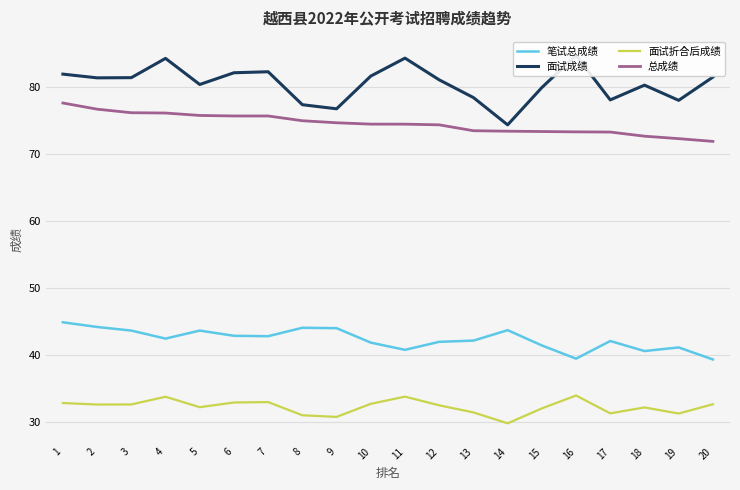

The value of 面试成绩 at 7 is 33.9. True or false?

False